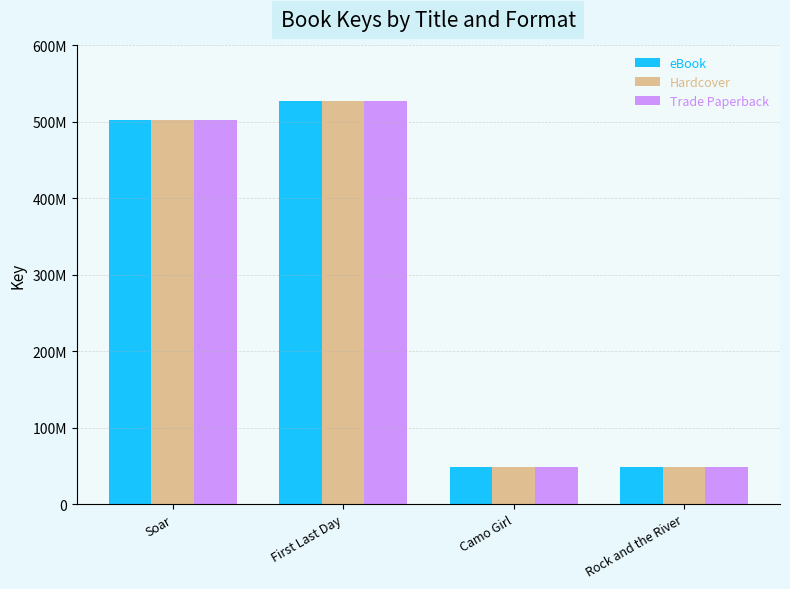

At which label is Trade Paperback closest to 287619029?

Soar